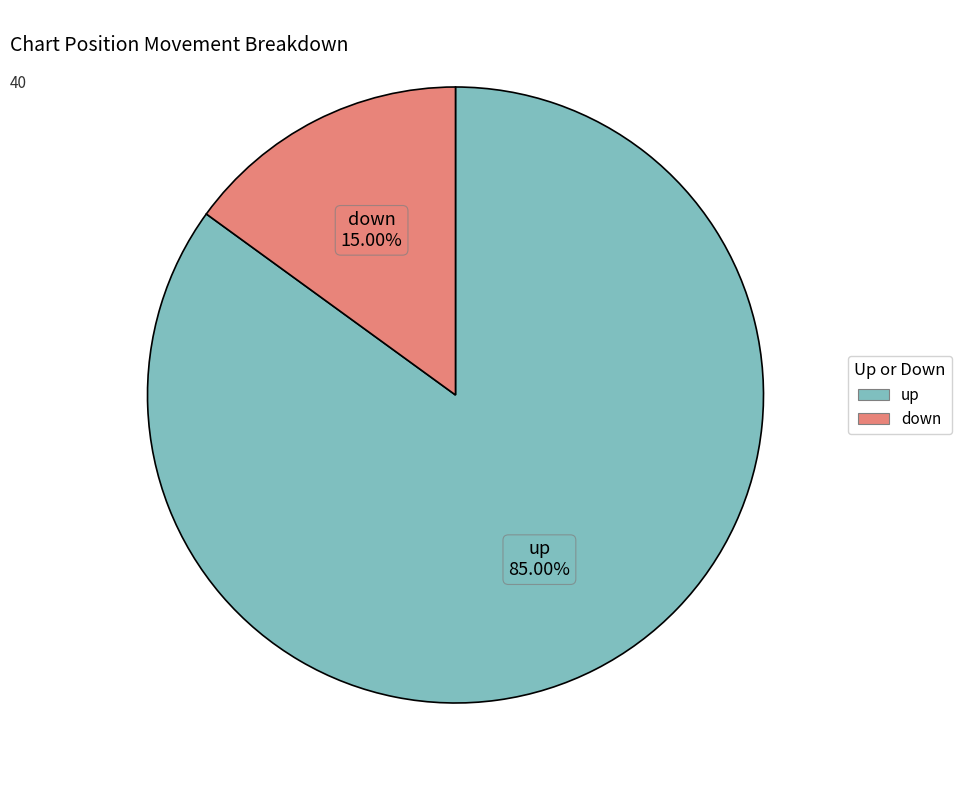

To the nearest percent, what portion does down represent?

15%